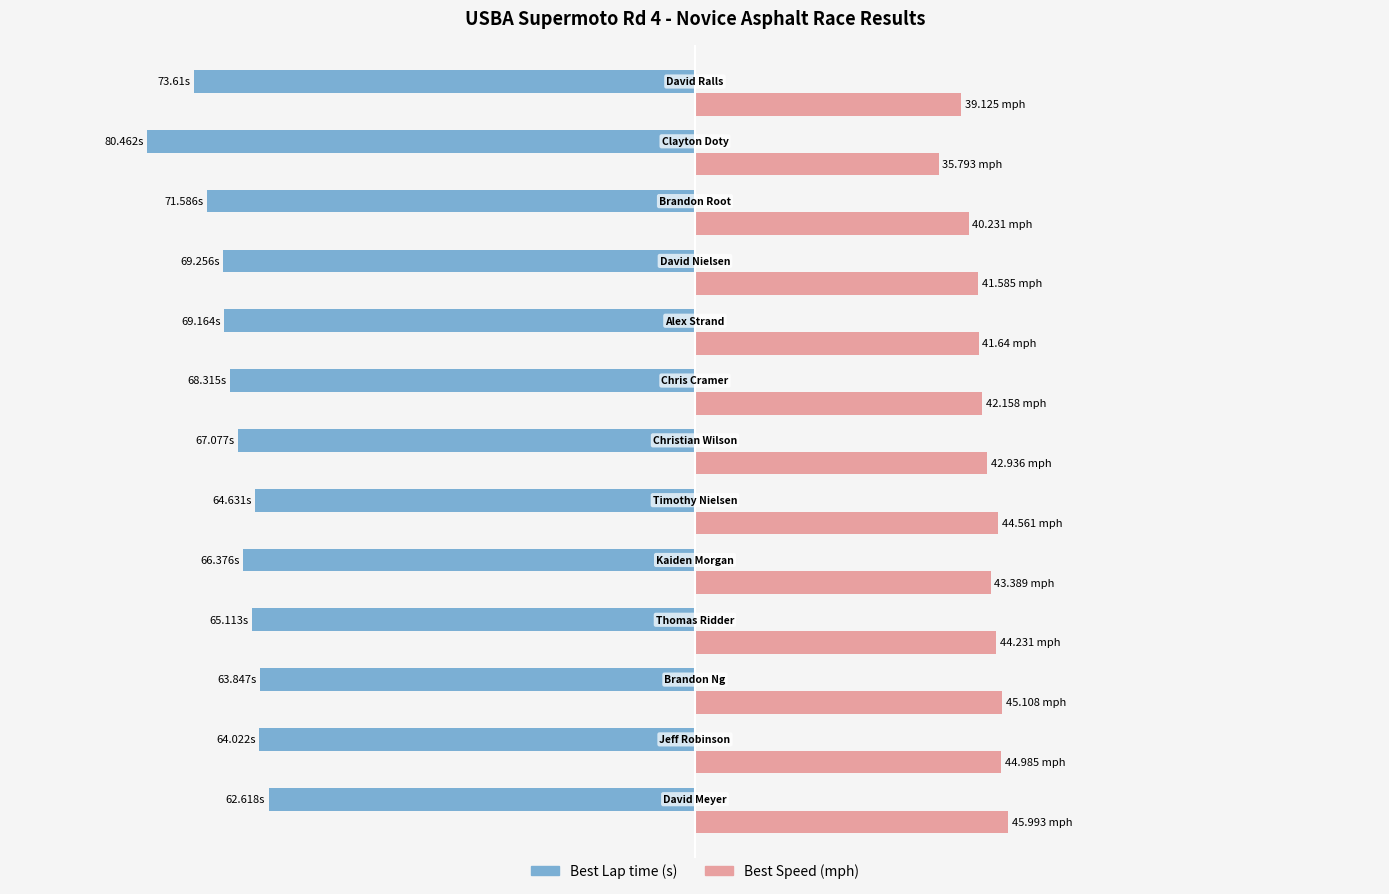

List the series in order of their overall mean, highest first.

Best Speed (mph), Best Lap time (s)